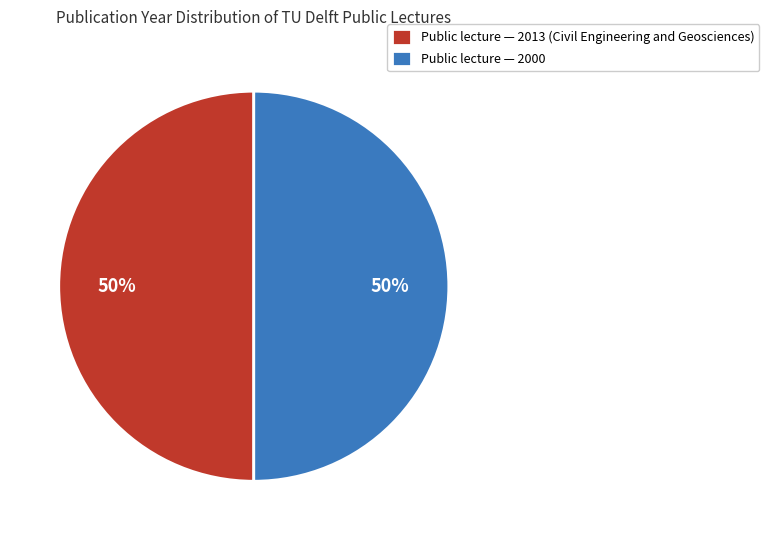

To the nearest percent, what percentage of the pie is Public lecture — 2013 (Civil Engineering and Geosciences)?

50%